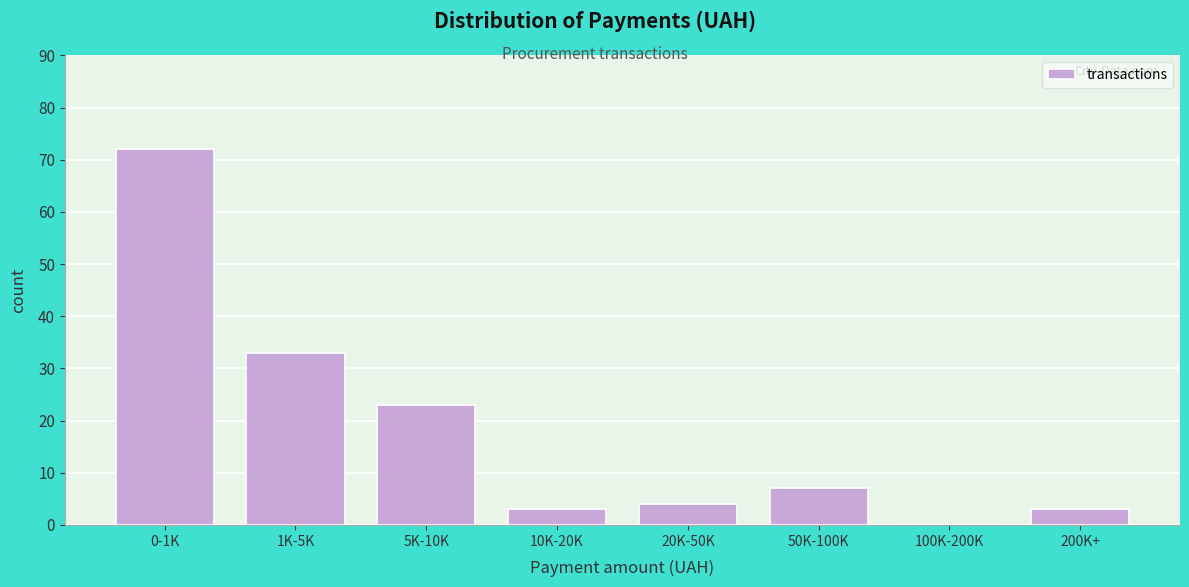

Reading left to right, what are all the values shown in this chart?

0-1K=72	1K-5K=33	5K-10K=23	10K-20K=3	20K-50K=4	50K-100K=7	100K-200K=0	200K+=3